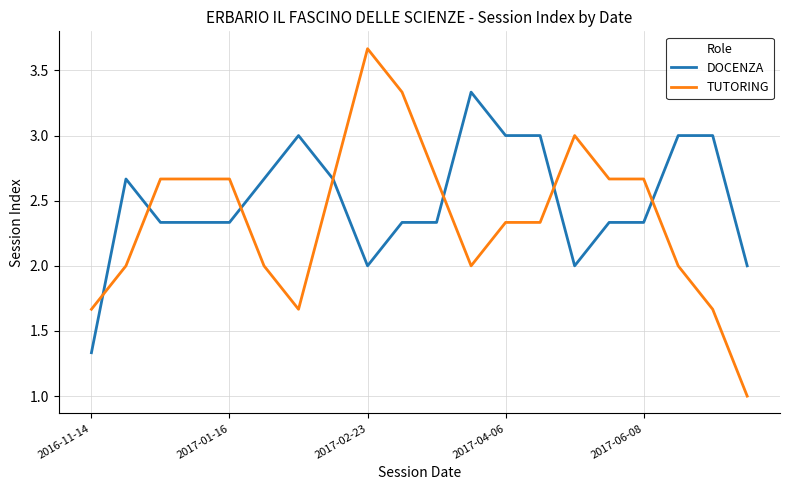

Which series has the largest total across all categories?

DOCENZA